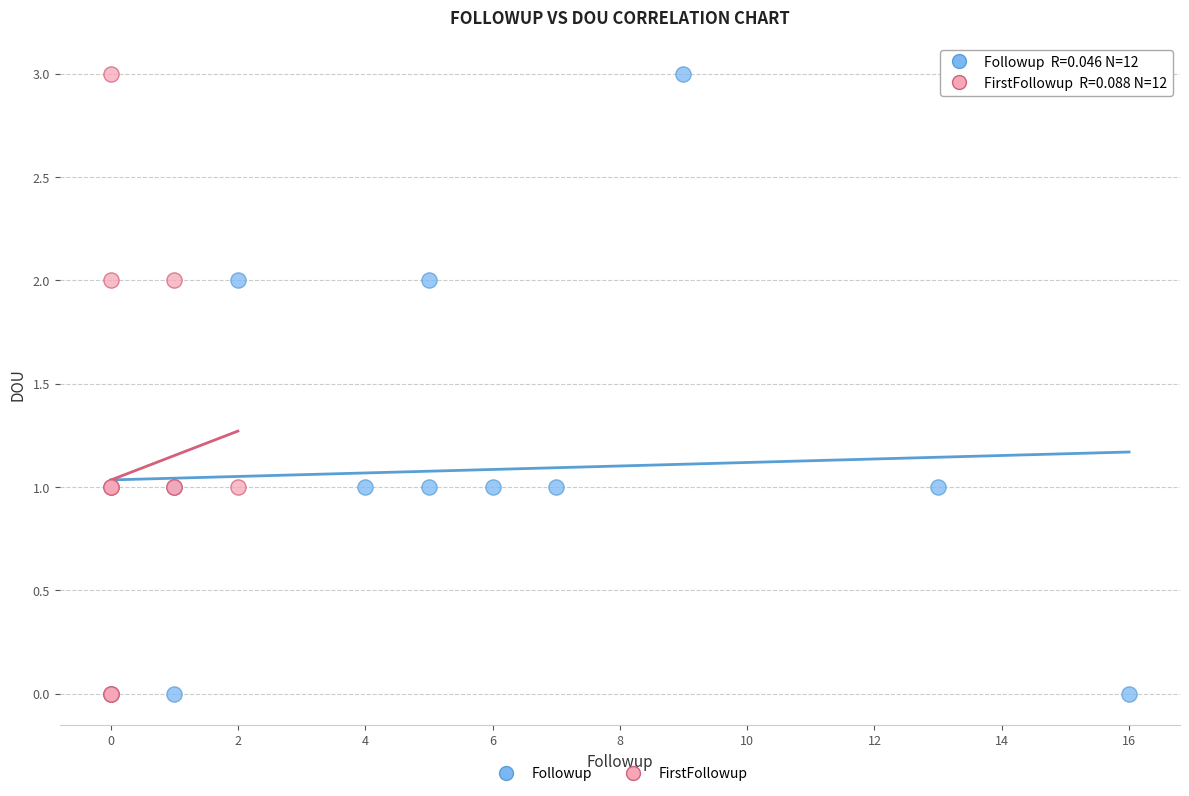

What are all the series names shown in the legend?

Followup, FirstFollowup